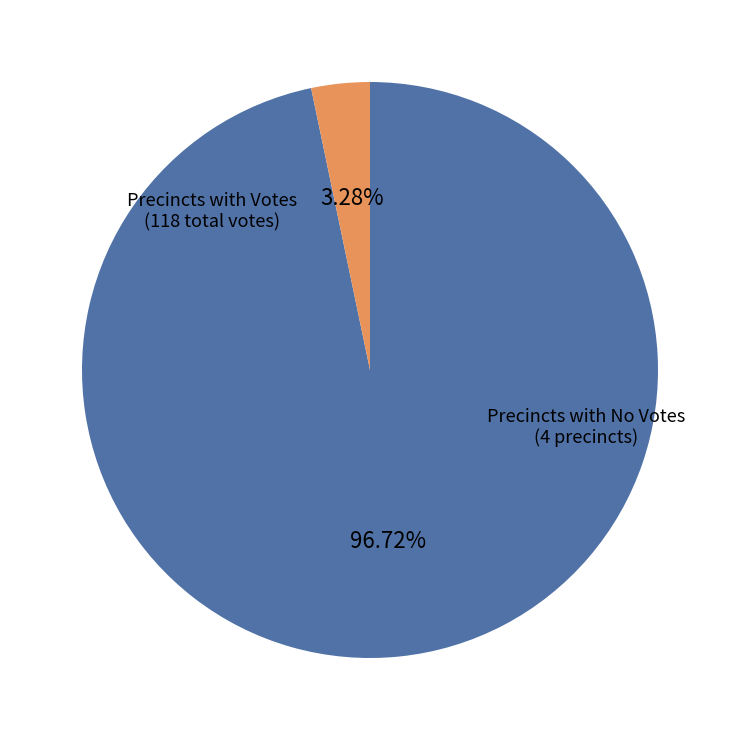

How many slices are in this pie chart?

2